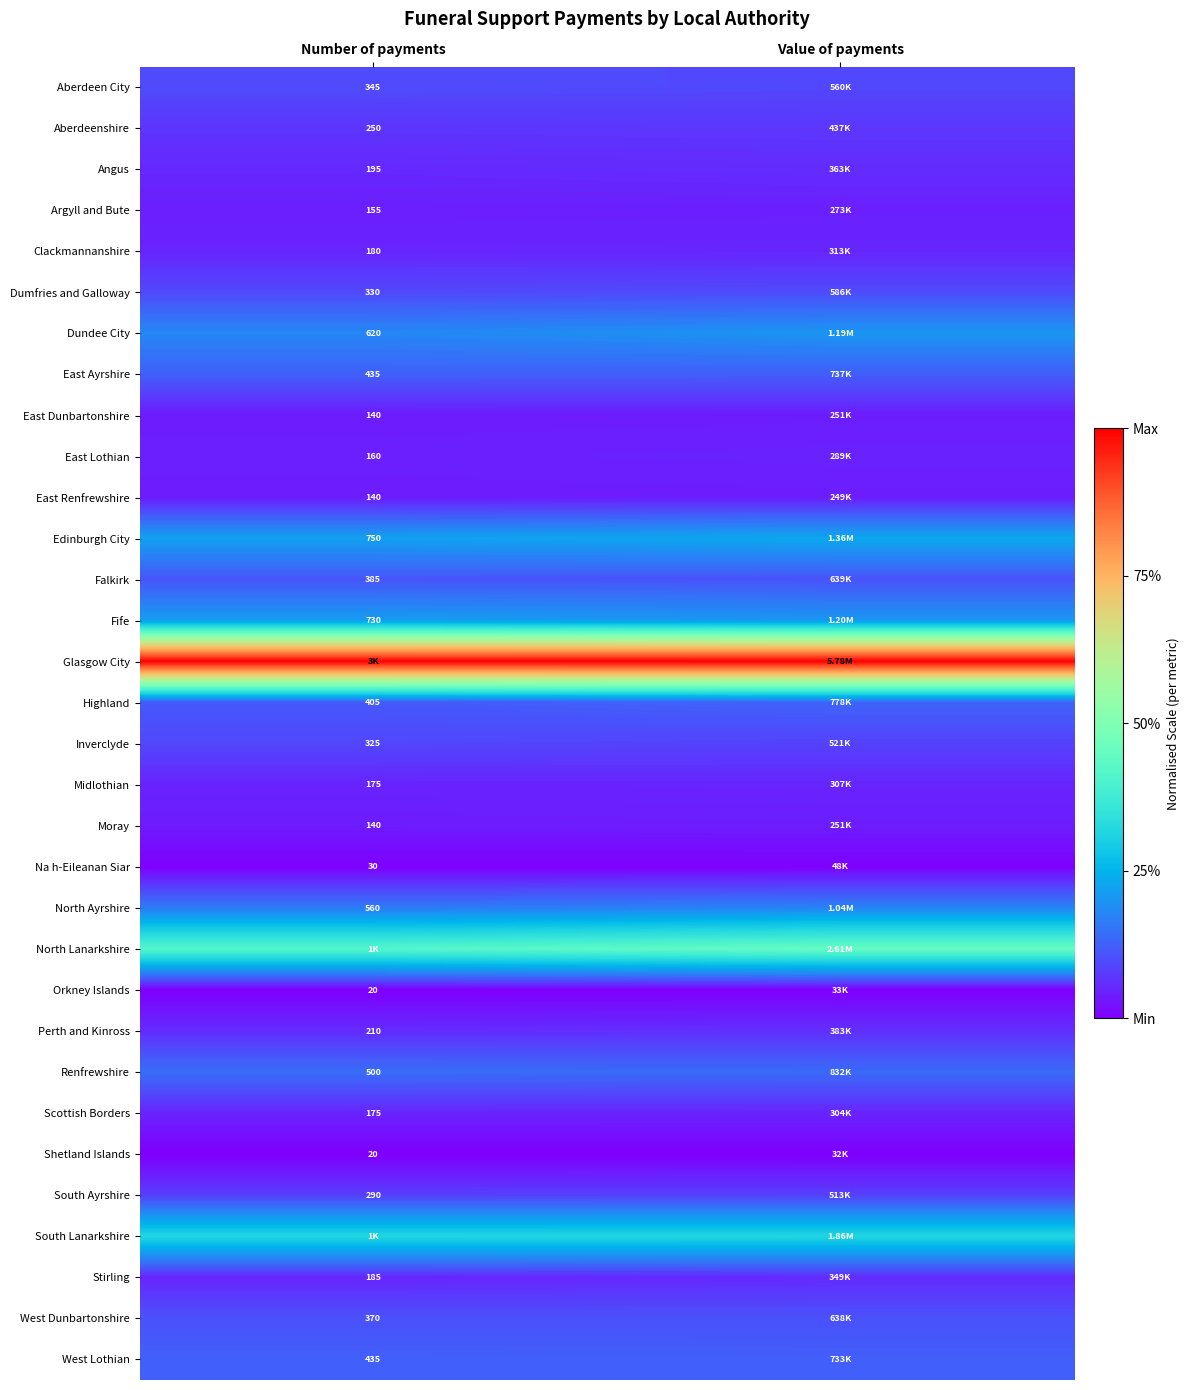

How many series are shown in this chart?

32